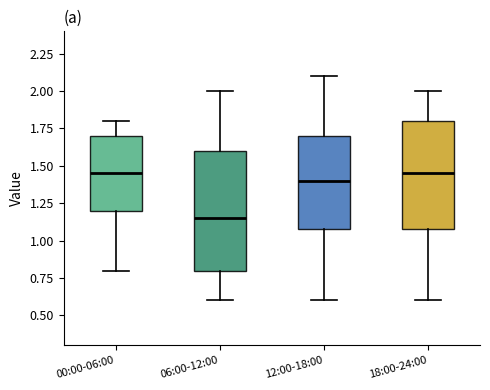

Reading left to right, read every box against the y-axis: the position of its median line, the range the box covers, and the ends of its whiskers. The values are not printed on the chart, so give them approximately, as read against the axis.

00:00-06:00: median 1.45, box 1.20 to 1.70, whiskers 0.80 to 1.80
06:00-12:00: median 1.15, box 0.80 to 1.60, whiskers 0.60 to 2.00
12:00-18:00: median 1.40, box 1.10 to 1.70, whiskers 0.60 to 2.10
18:00-24:00: median 1.45, box 1.10 to 1.80, whiskers 0.60 to 2.00